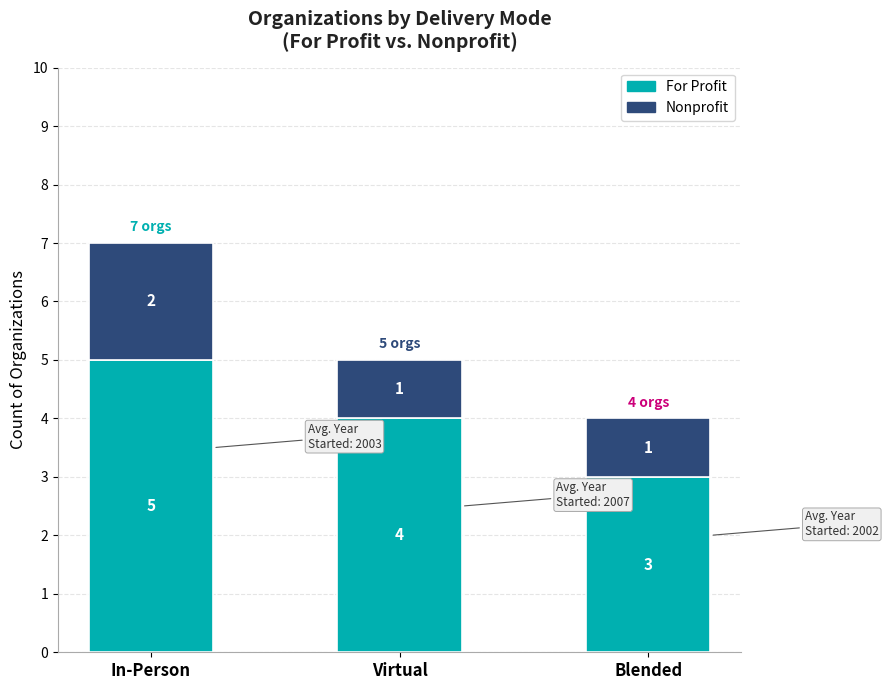

What is the sum of the For Profit values at In-Person and Virtual?

9